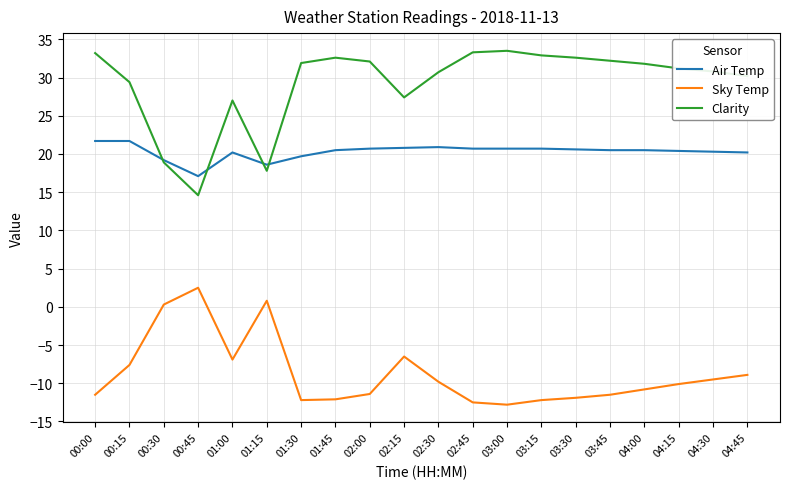

Is the value of Clarity at 03:15 greater than the value of Air Temp at 03:15?

Yes